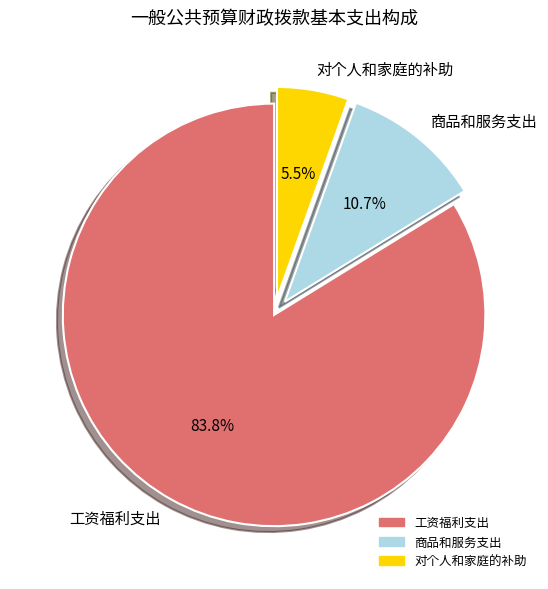

What is the majority slice?

工资福利支出